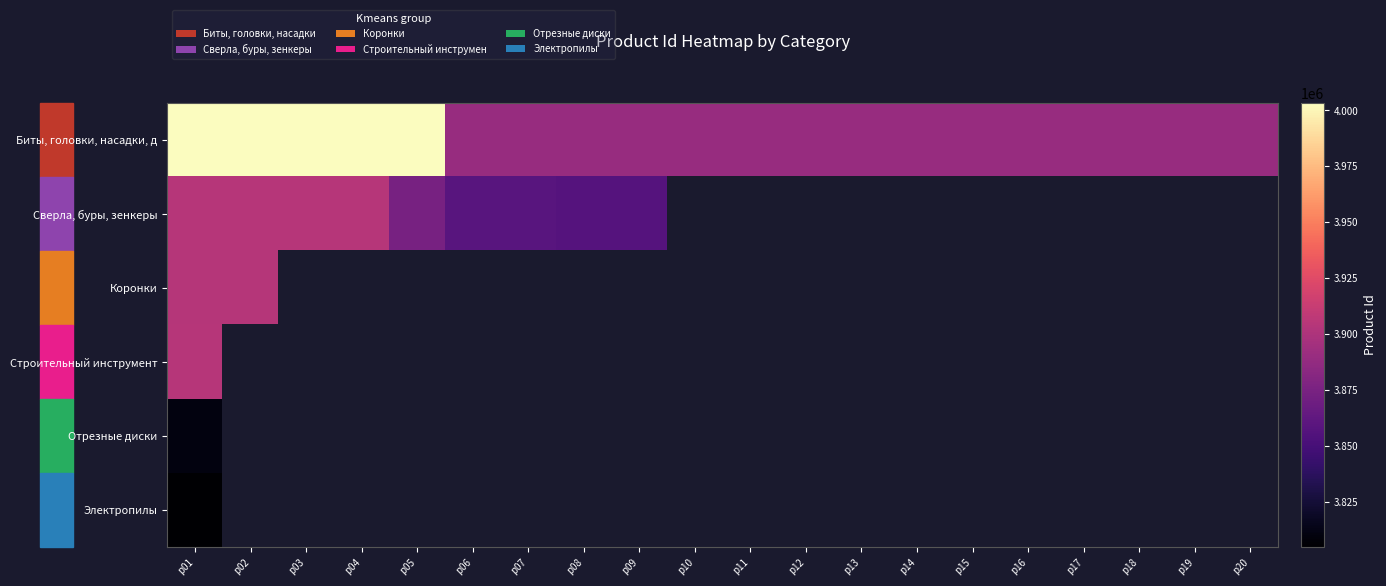

Is the value of Сверла, буры, зенкеры at p04 greater than the value of Строительный инструмент at p15?

No